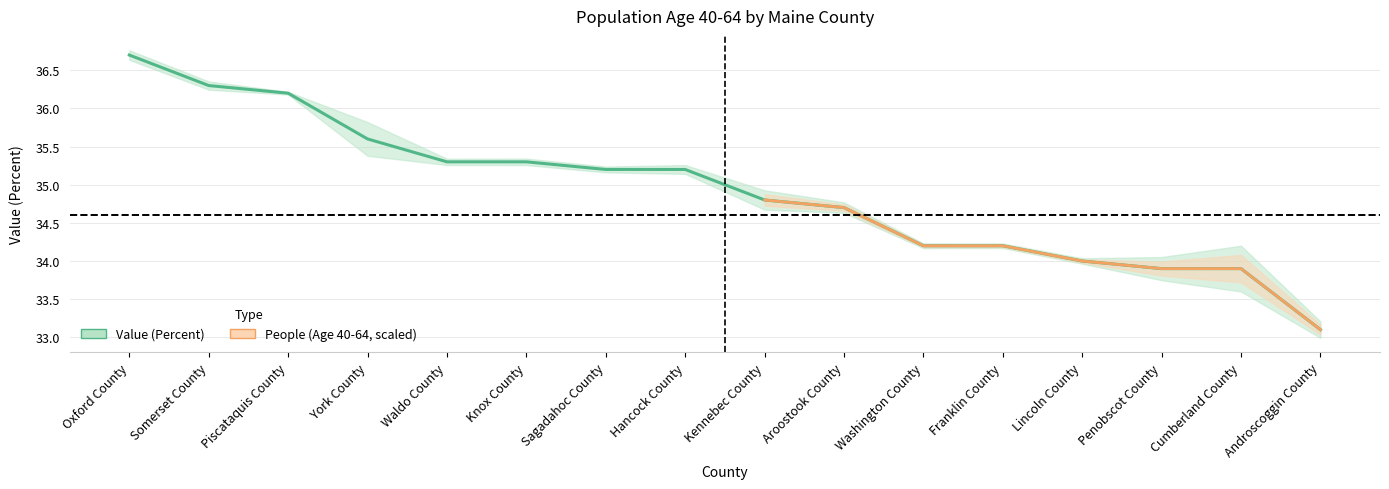

True or false: the data shows 46.9 at Waldo County.

False